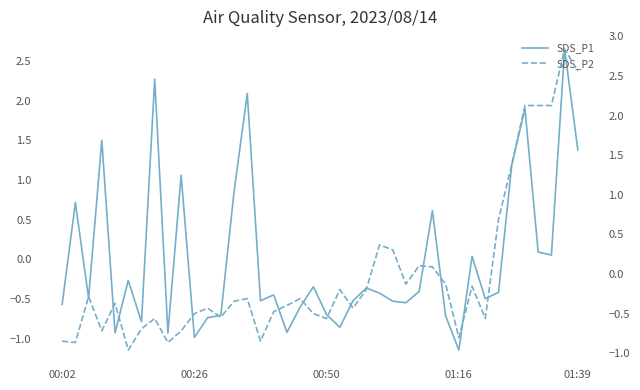

Rank the series at 01:16 from lowest to highest value.

SDS_P1, SDS_P2